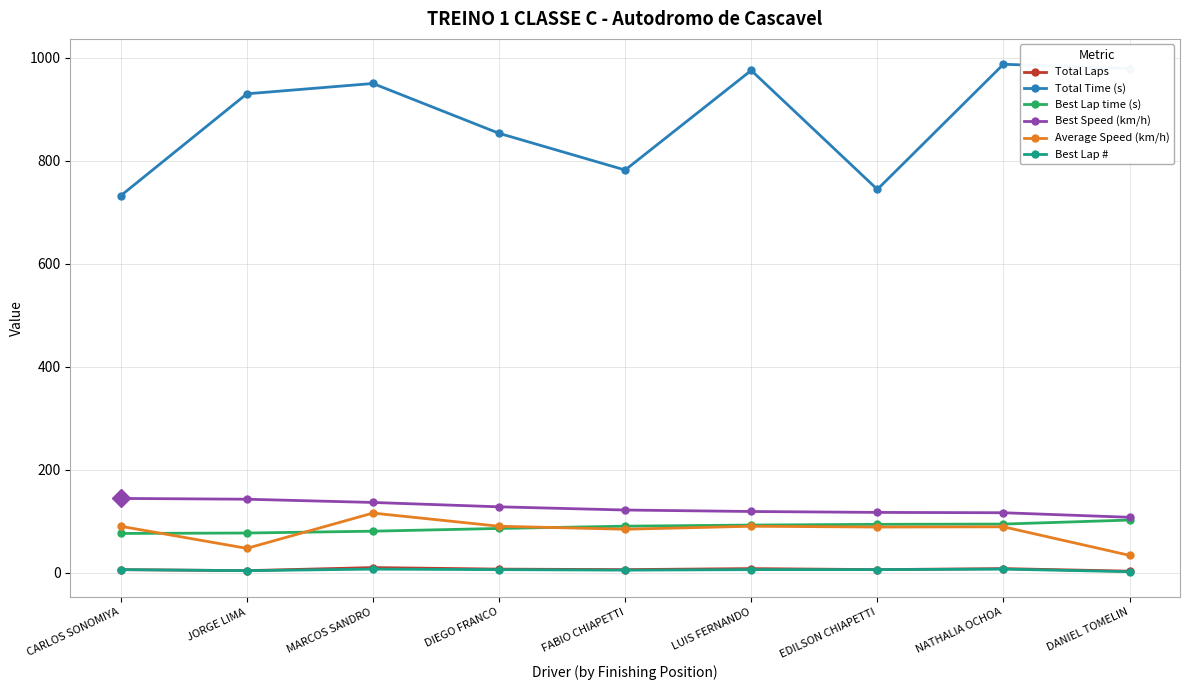

Which series has the widest spread of values?

Total Time (s)